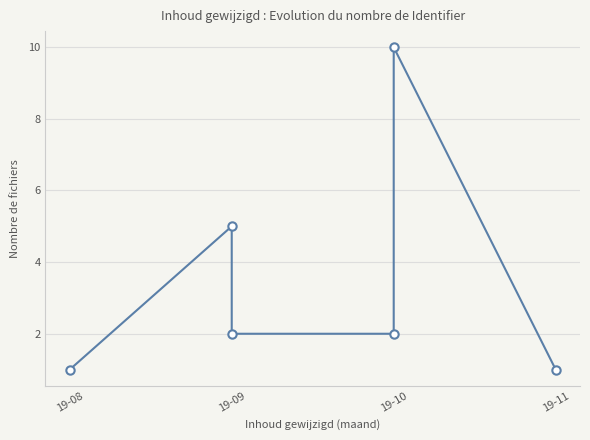

Which has a higher value, 19-10 or 19-09?

19-10